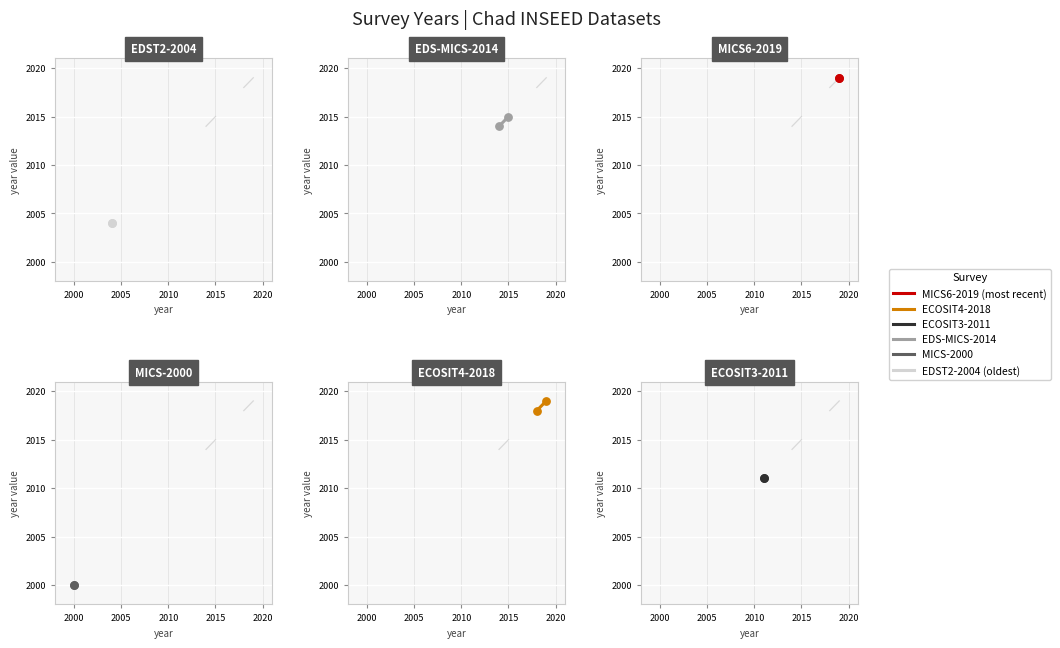

Which series contains the lowest Y value?

MICS-2000